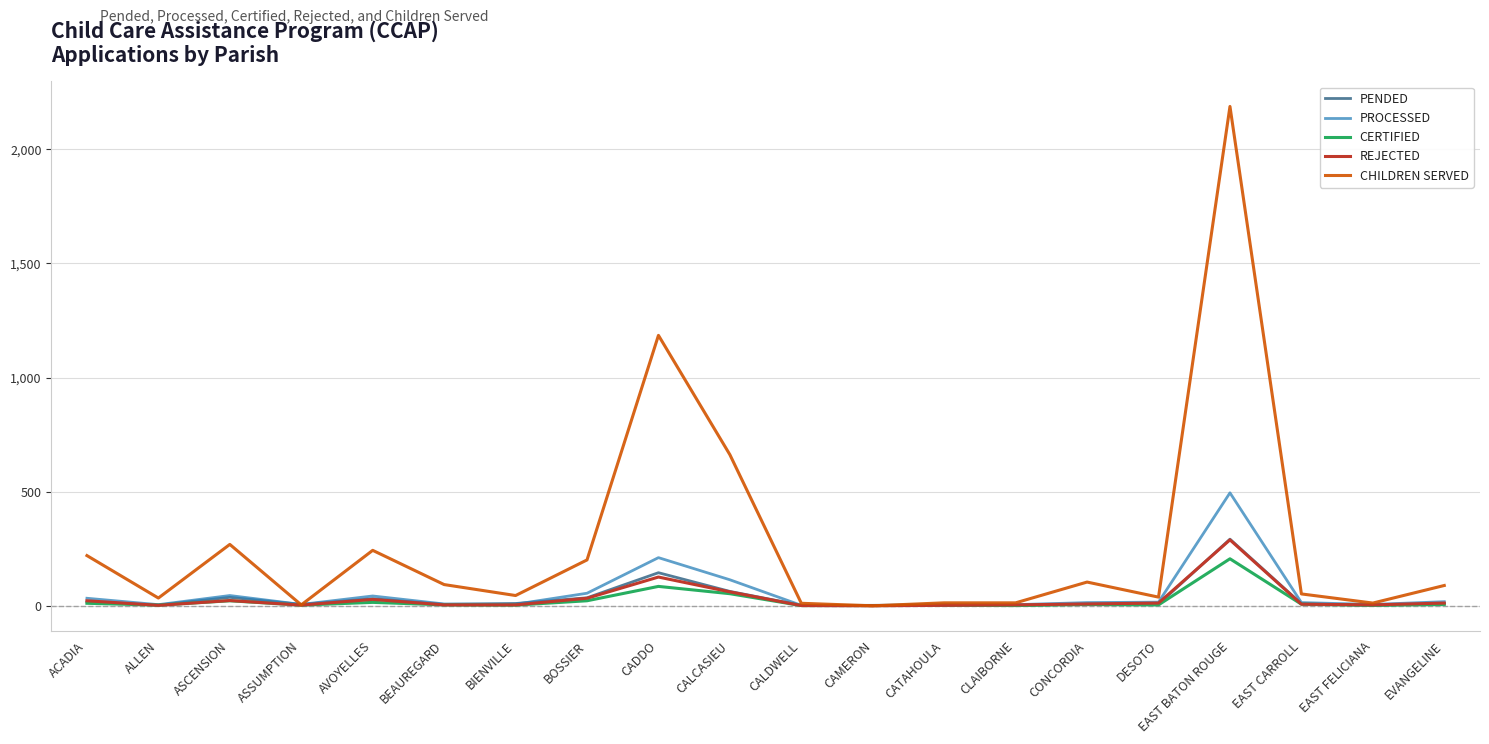

Which series has the widest spread of values?

CHILDREN SERVED